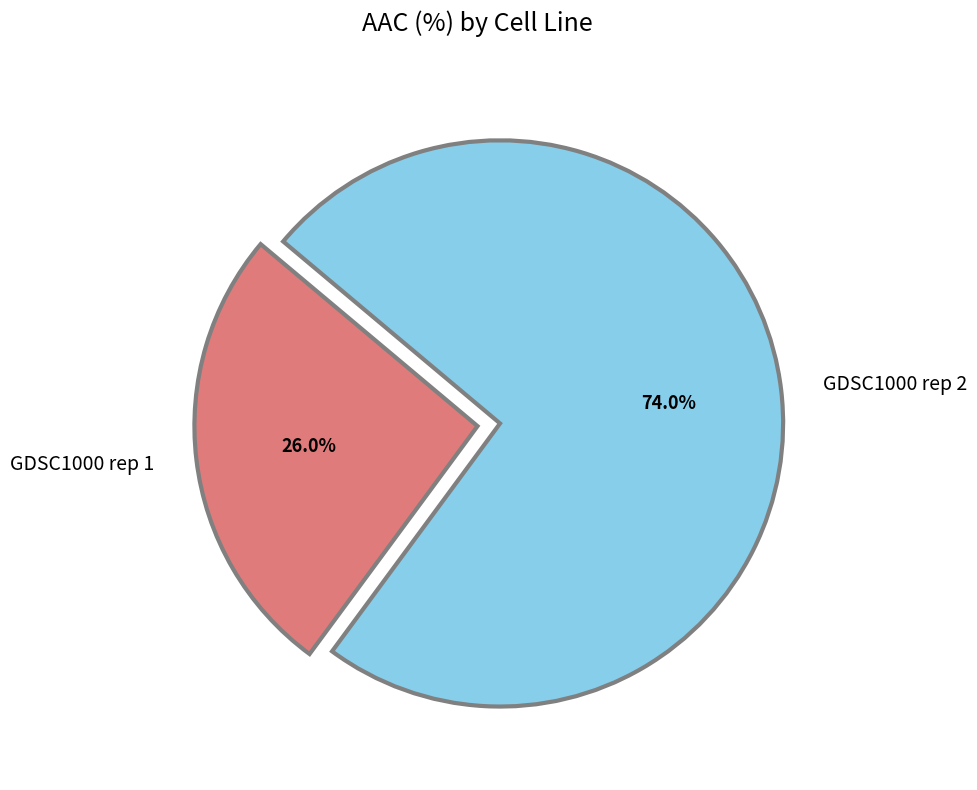

What percentage is the GDSC1000 rep 2 slice, to the nearest percent?

74%